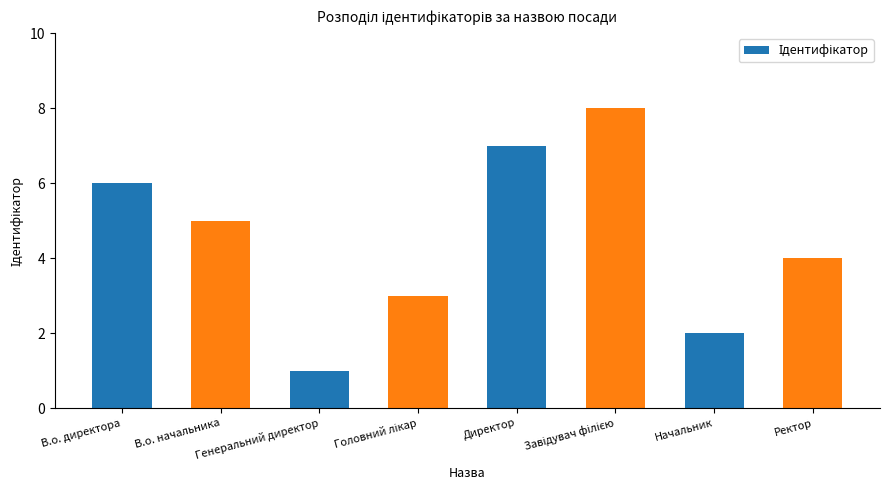

What is the difference between the maximum and minimum values?

7